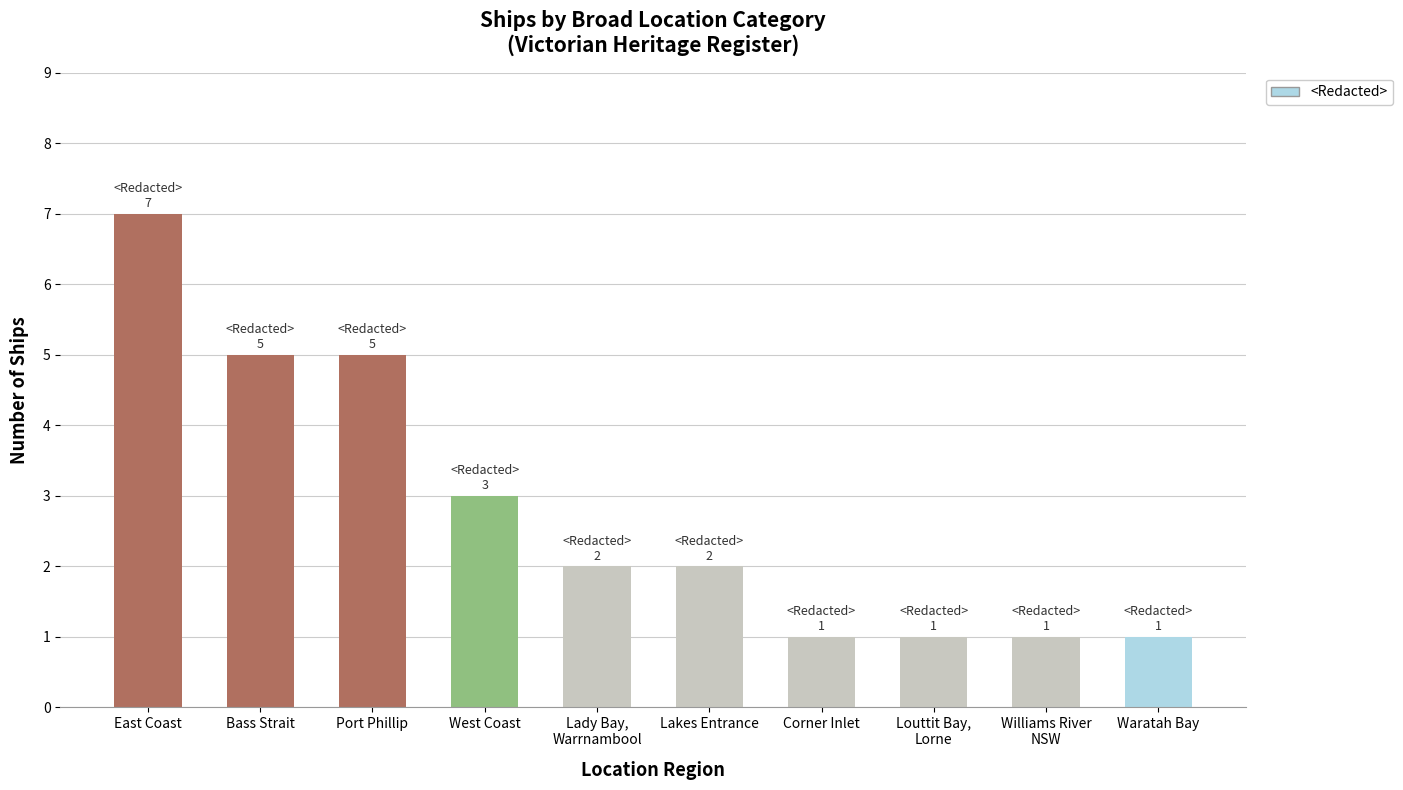

Does the chart contain stacked bars?

No